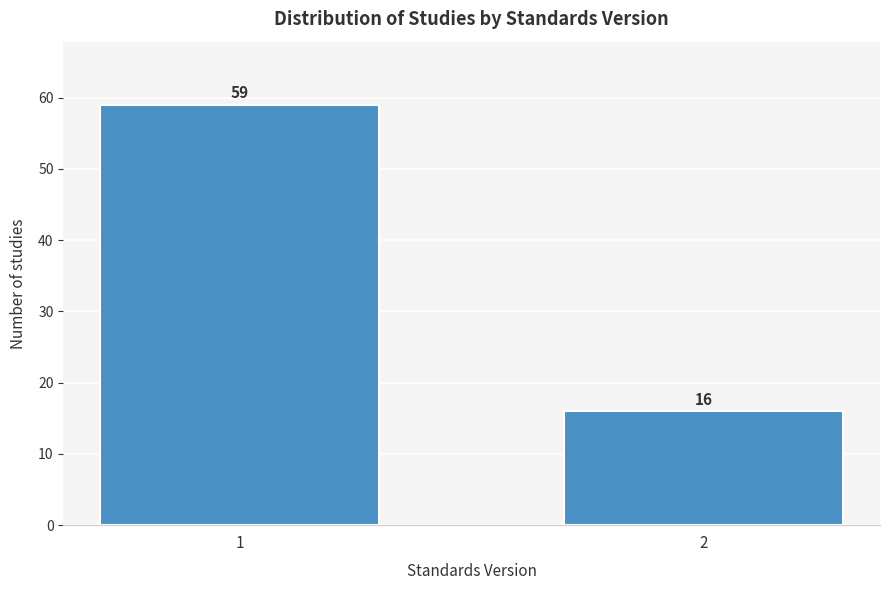

Reading left to right, extract all data points from this chart.

59	16